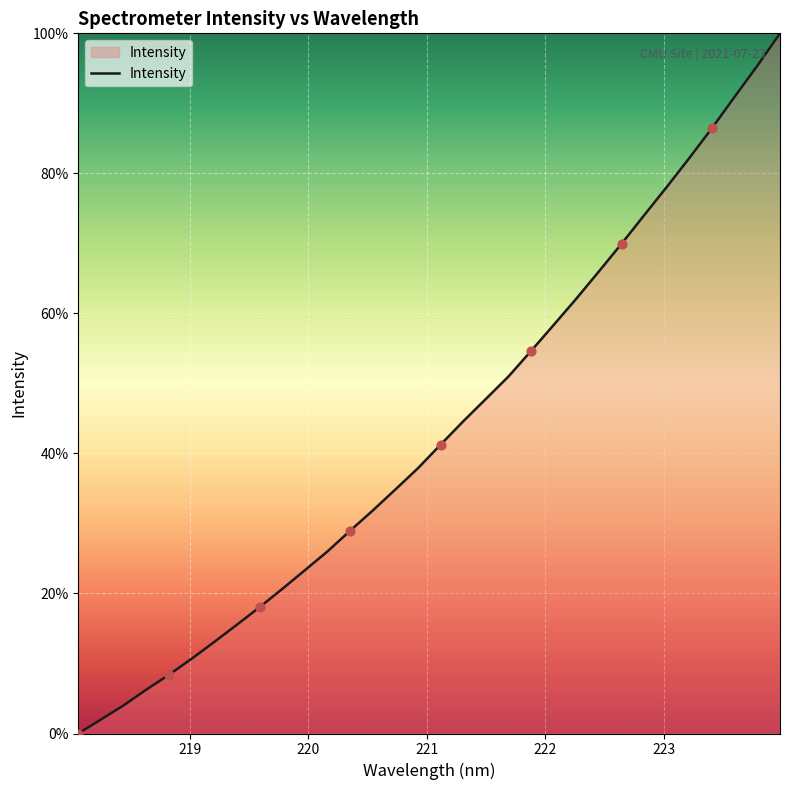

What is the difference between the maximum and minimum values?

100.0